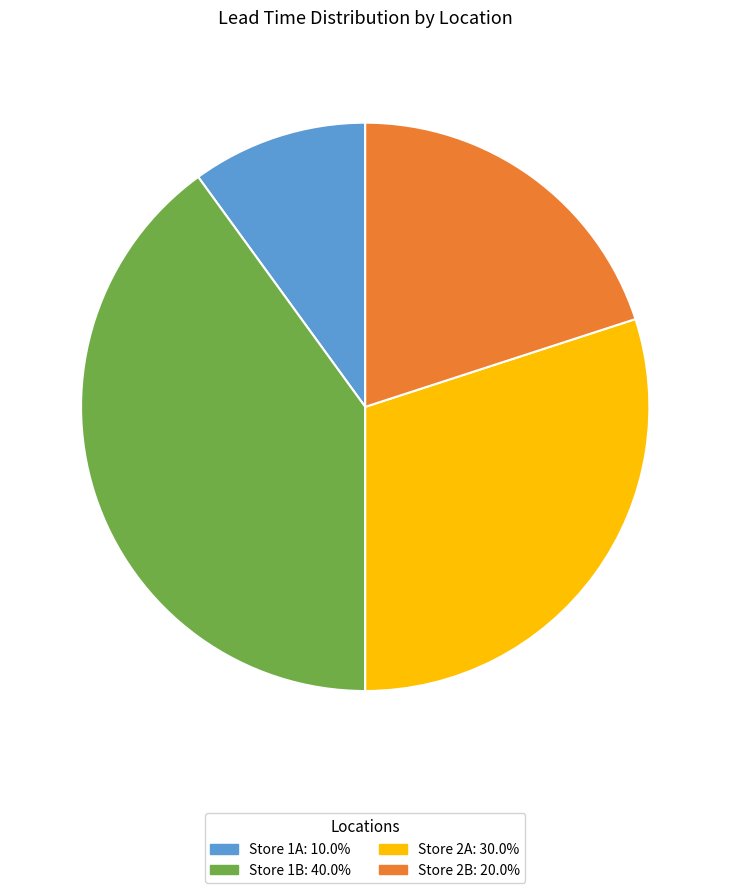

The Store 1A slice represents 10% of the pie. True or false?

True